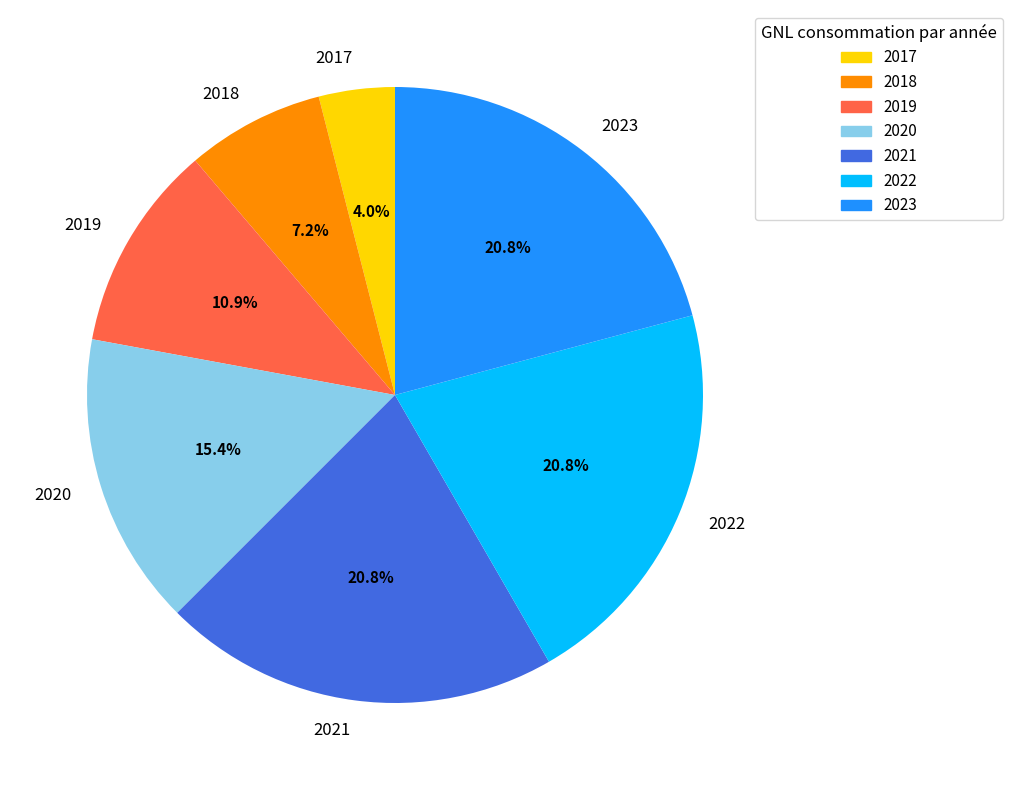

What is the ratio of the value at 2017 to the value at 2019?

0.4